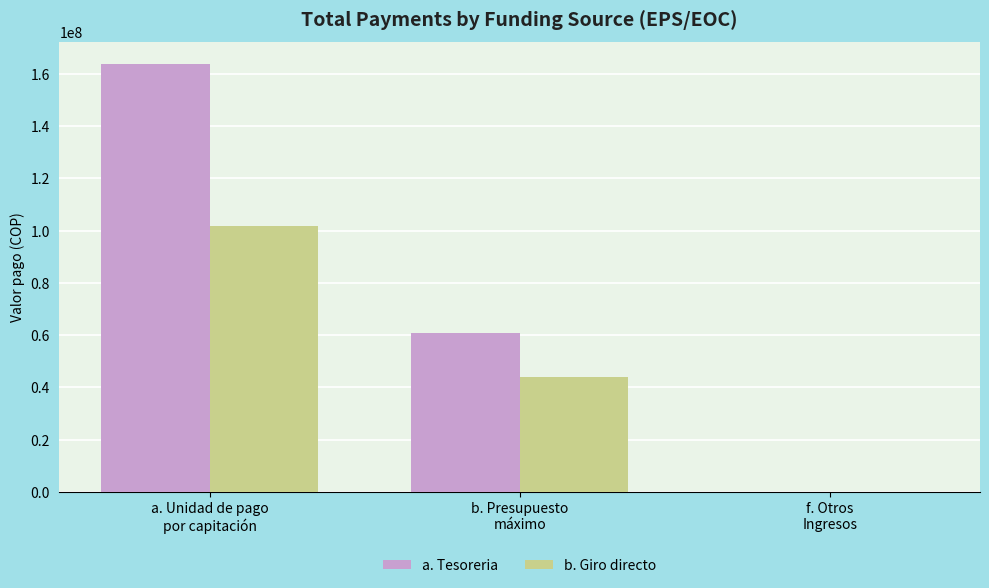

What is the highest value of the b. Giro directo series?

101641836.5